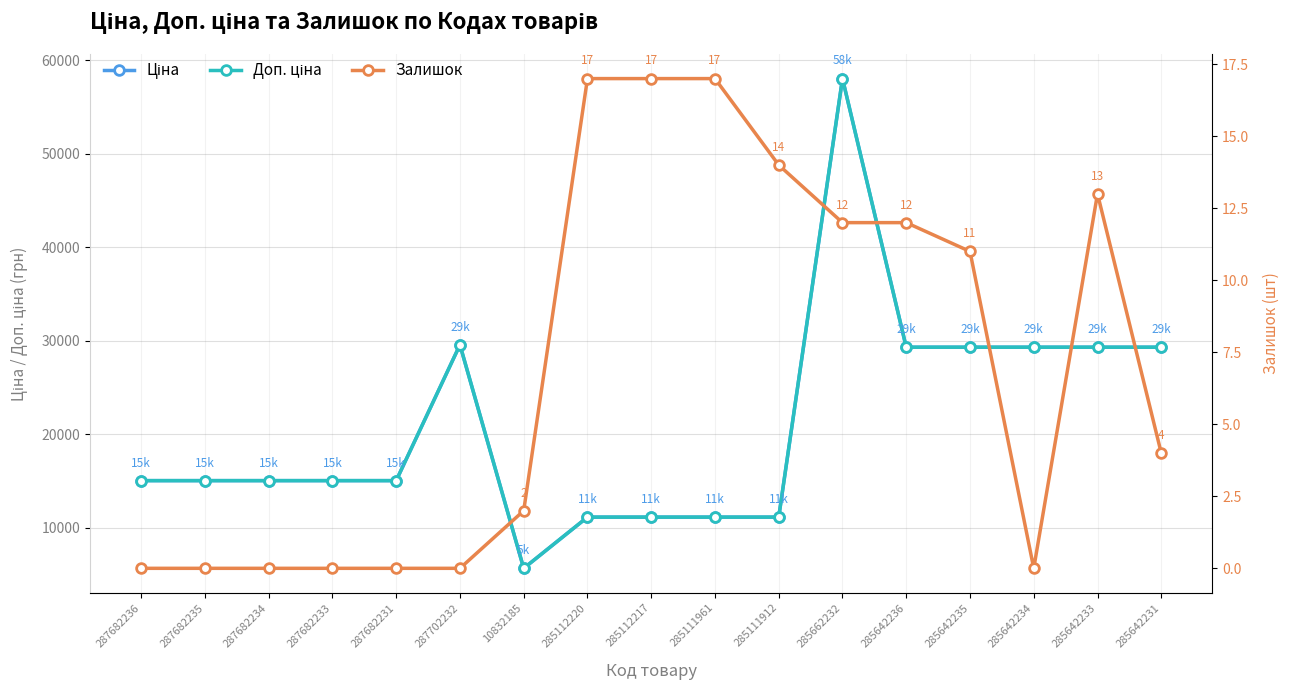

Between 287682236 and 285642235, which series saw the biggest shift?

Ціна